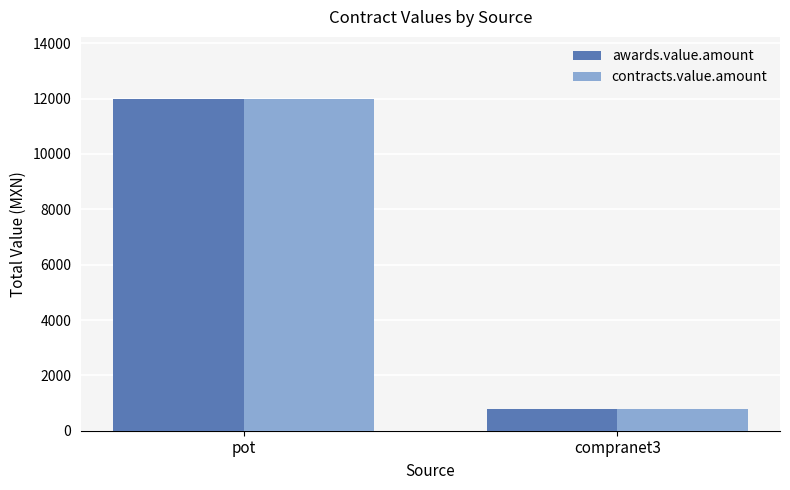

True or false: contracts.value.amount has a value of 788.6 at compranet3.

True